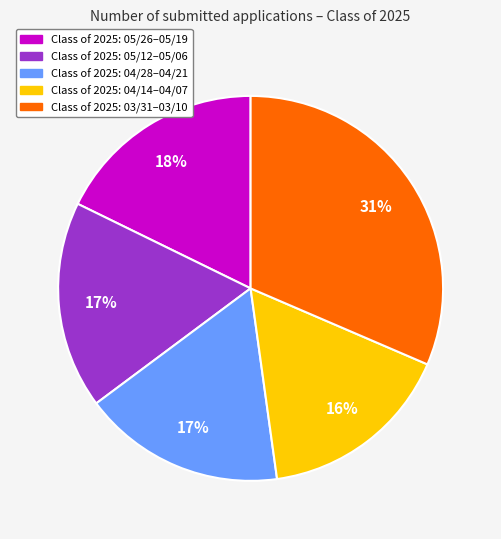

What percentage is the Class of 2025: 05/12–05/06 slice, to the nearest percent?

17%